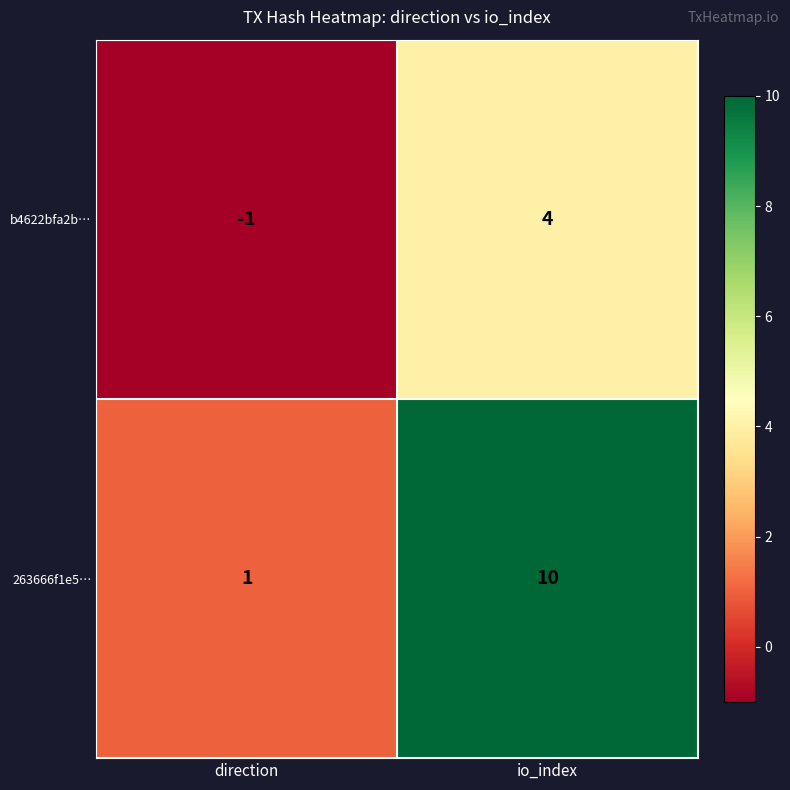

What is the highest value of the b4622bfa2b… series?

4